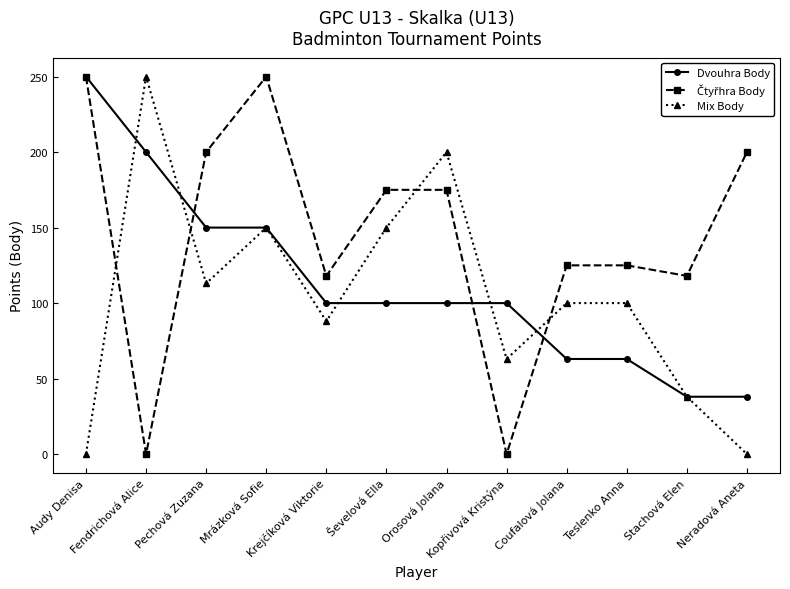

At which label does Mix Body reach its peak?

Fendrichová Alice